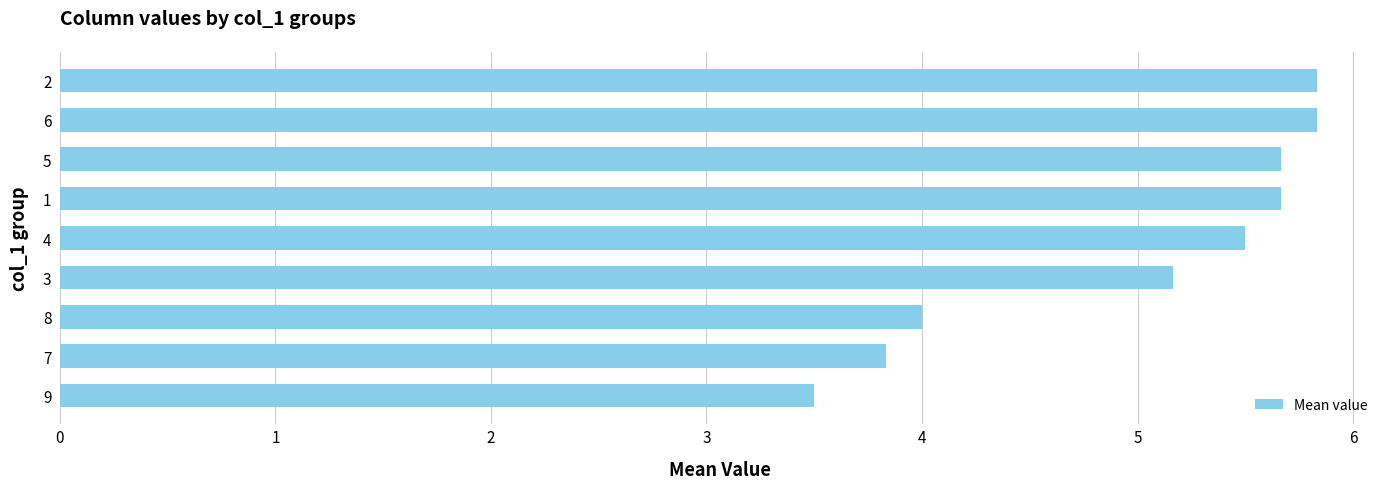

What is the maximum value shown in the chart?

5.8